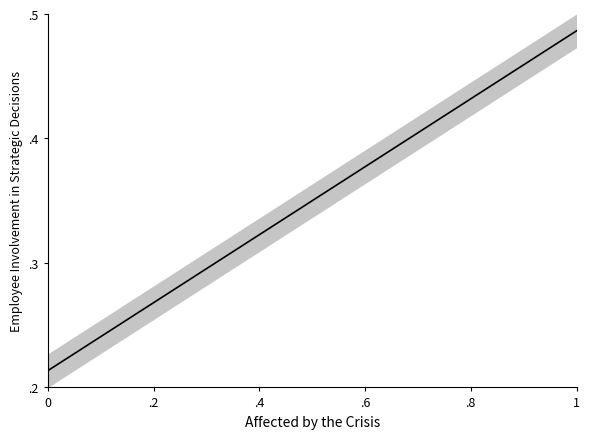

What is the maximum value shown in the chart?

0.5